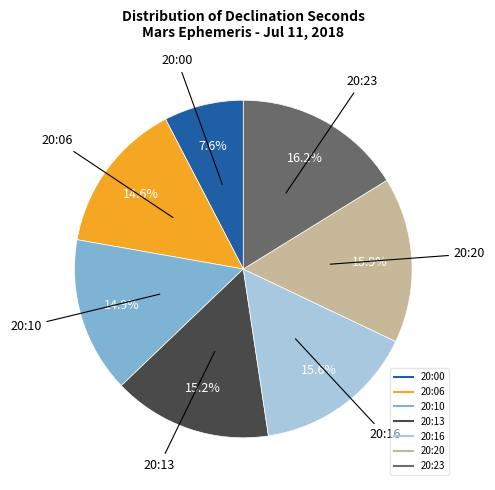

To the nearest percent, what is the combined percentage of 20:16 and 20:13?

31%